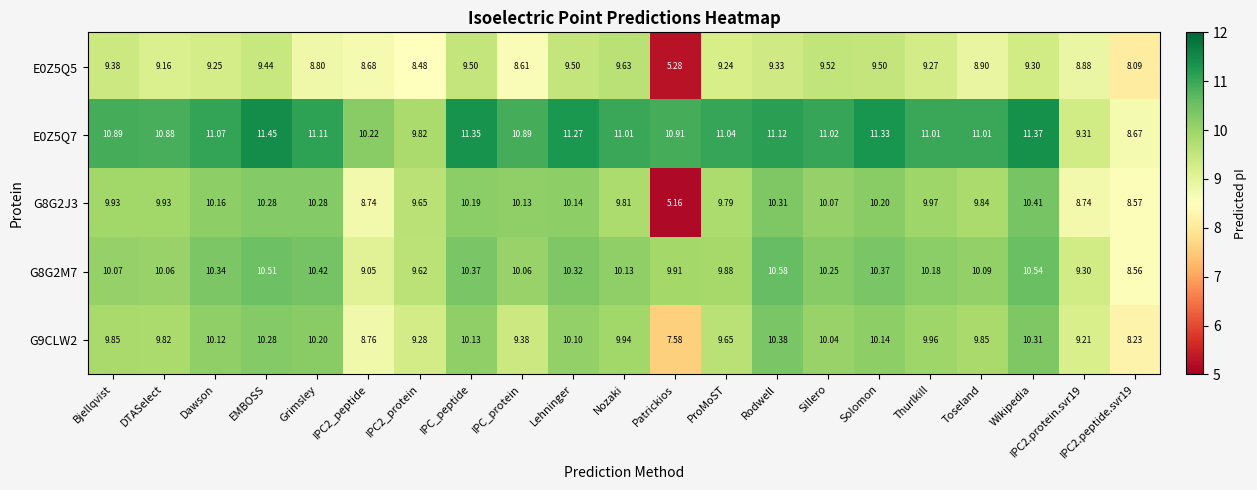

Which category has the highest value in the E0Z5Q5 series?

Nozaki